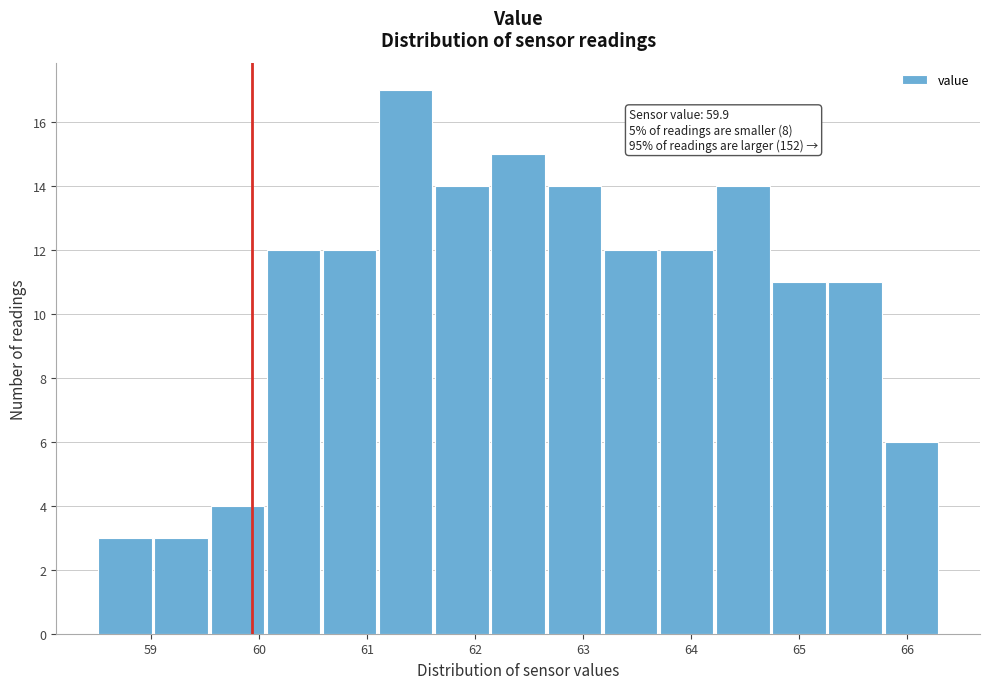

Over which range of the x-axis is the bar tallest?

61.10 to 61.62